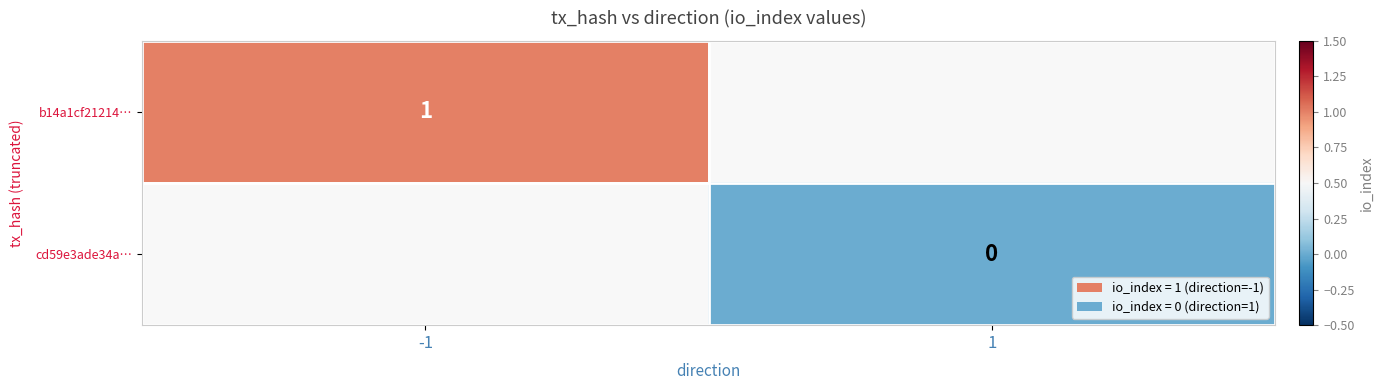

The b14a1cf21214… series shows 2 at -1. True or false?

False